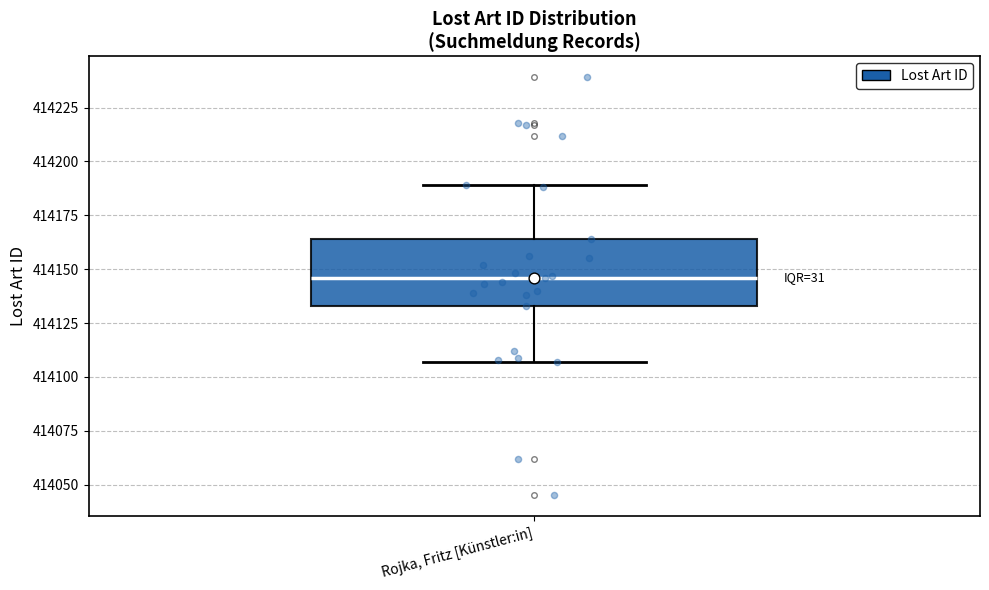

Transcribe this box plot: give where the median line is, the range the box spans, and where the two whiskers end, as read against the y-axis. The values are not printed on the chart, so give them approximately, as read against the axis.

median 414145, box 414135 to 414165, whiskers 414105 to 414190